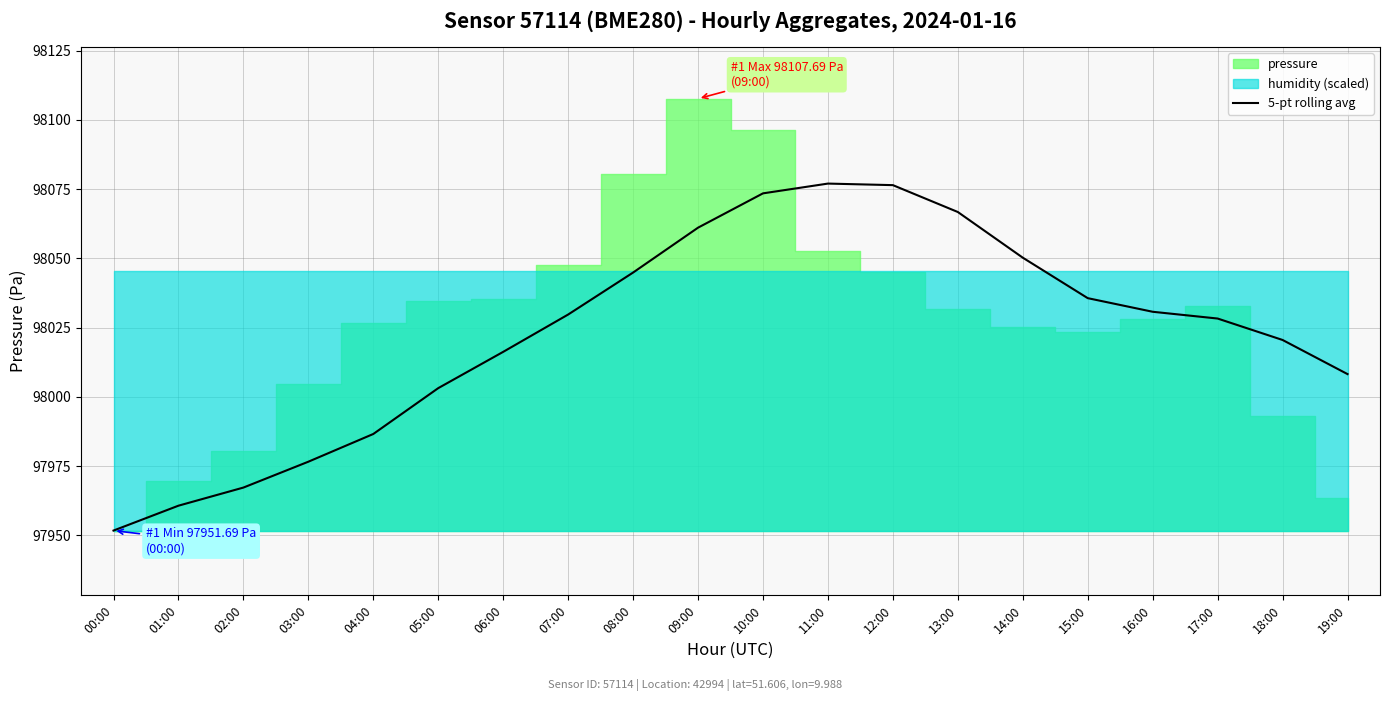

What is the average value?

98023.3